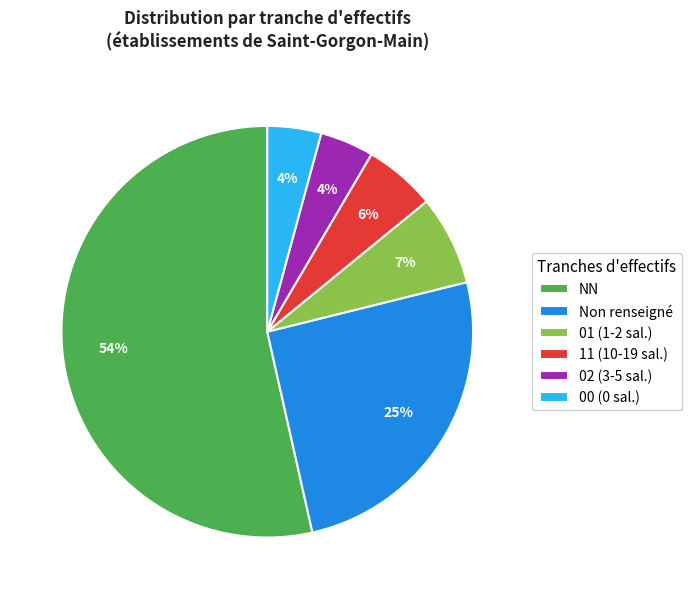

Do 00 (0 sal.) and 02 (3-5 sal.) together represent more than half of the pie?

No